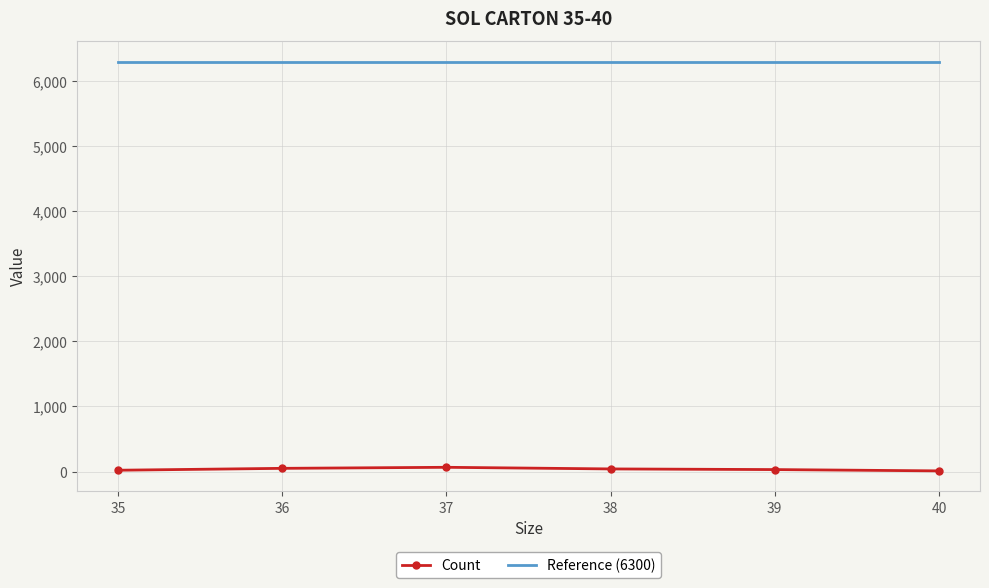

List the series in order of their overall mean, highest first.

Reference (6300), Count